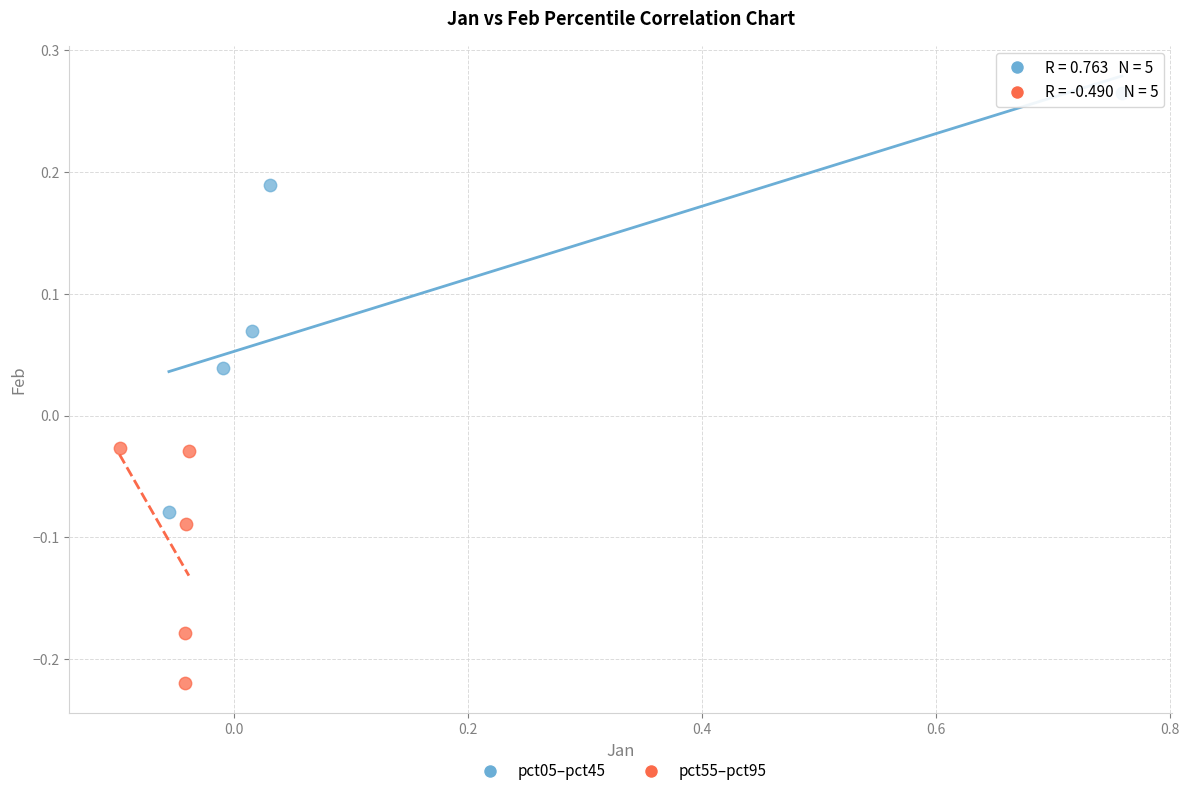

Which series has the widest spread of Y values?

pct05–pct45